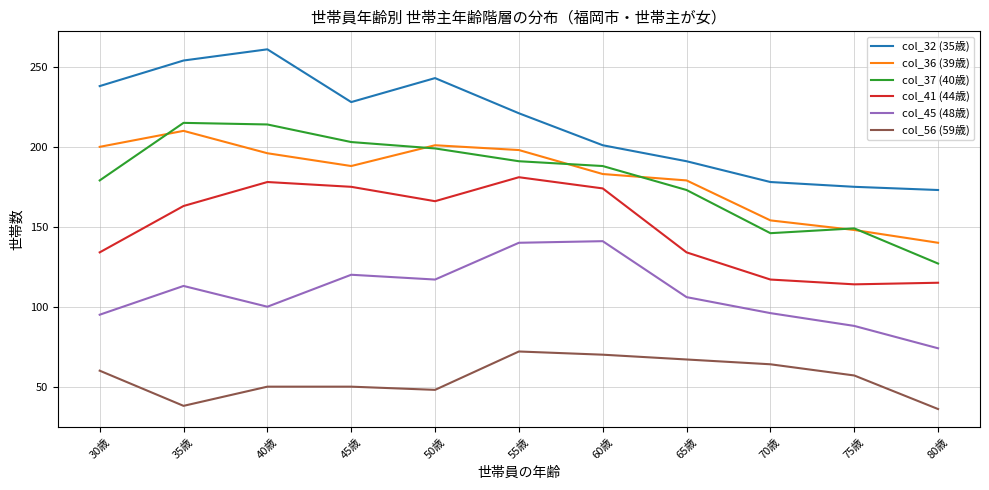

Reading left to right, extract all data points from this chart.

col_32 (35歳): 238	254	261	228	243	221	201	191	178	175	173
col_36 (39歳): 200	210	196	188	201	198	183	179	154	148	140
col_37 (40歳): 179	215	214	203	199	191	188	173	146	149	127
col_41 (44歳): 134	163	178	175	166	181	174	134	117	114	115
col_45 (48歳): 95	113	100	120	117	140	141	106	96	88	74
col_56 (59歳): 60	38	50	50	48	72	70	67	64	57	36